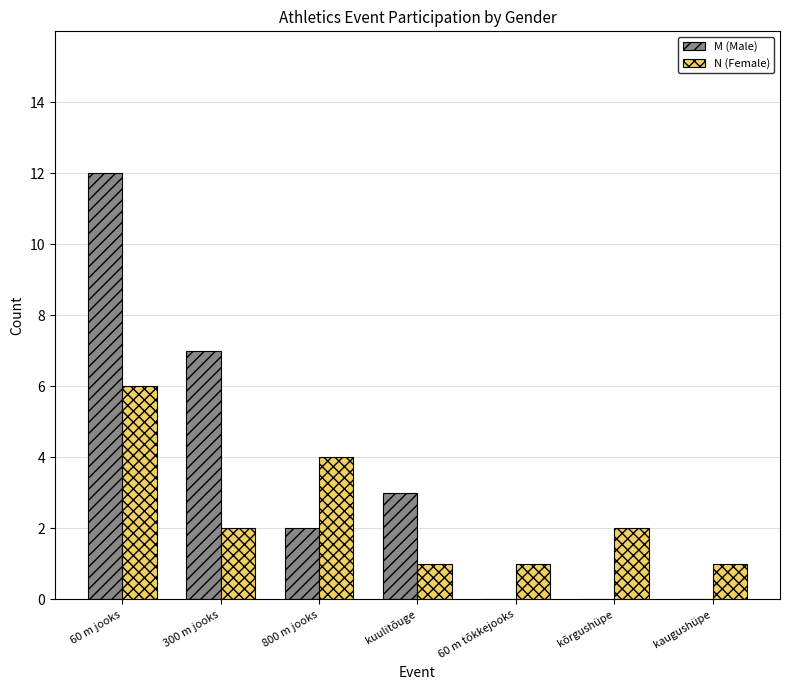

What is the maximum value shown in the chart?

12